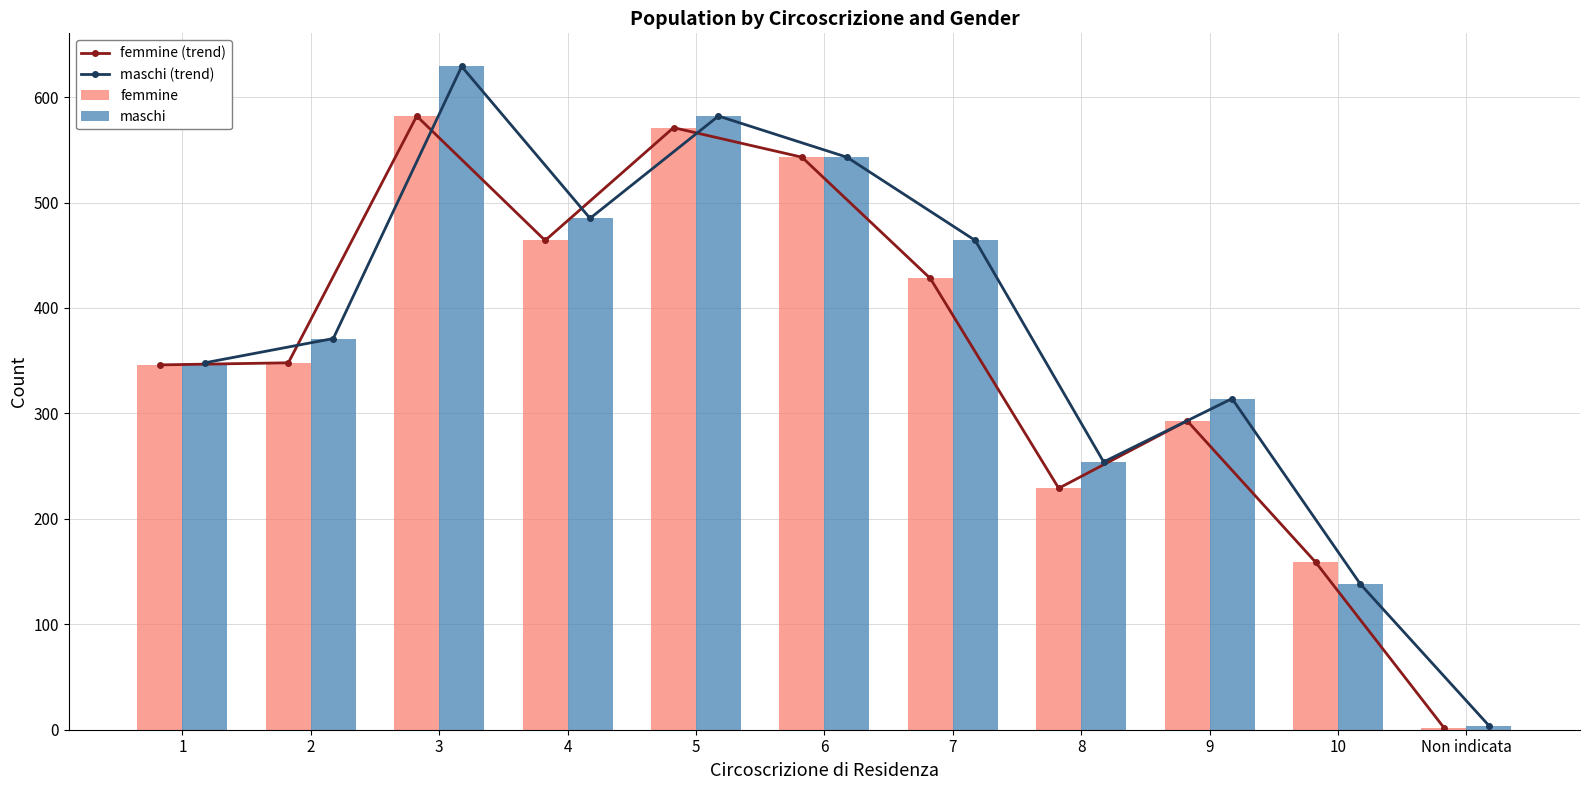

The maschi (trend) series shows 1028 at 3. True or false?

False